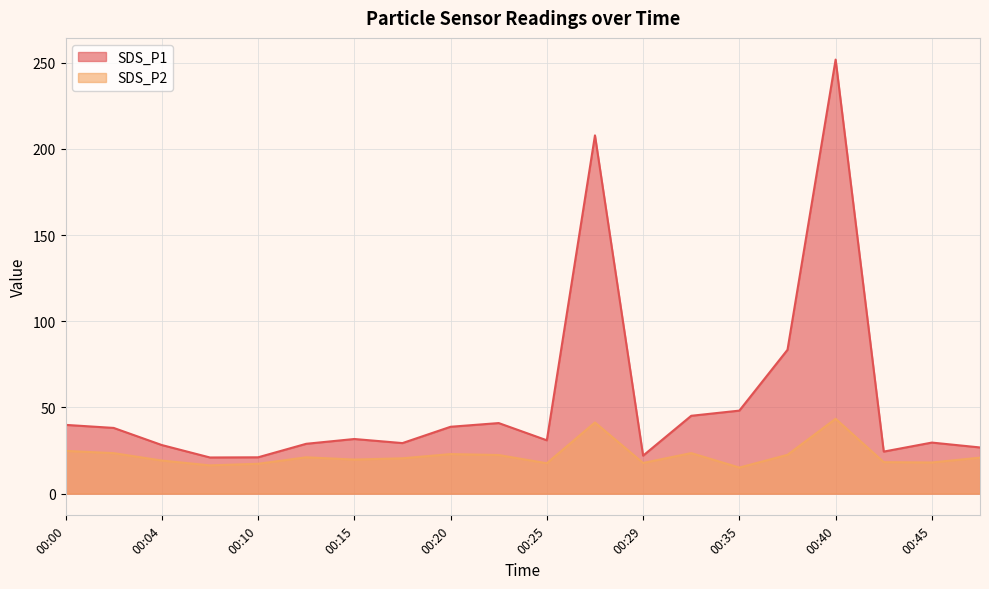

True or false: SDS_P1 and SDS_P2 intersect in this chart.

False